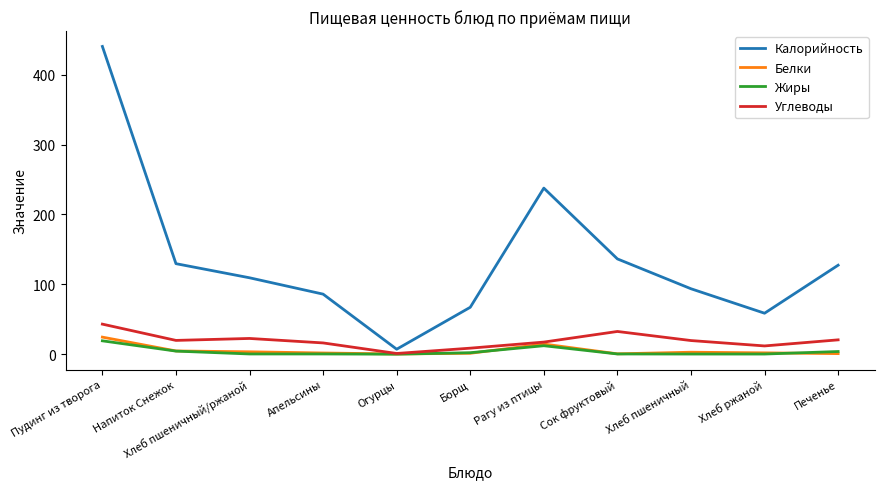

Is the value of Калорийность at Сок фруктовый greater than the value of Белки at Напиток Снежок?

Yes